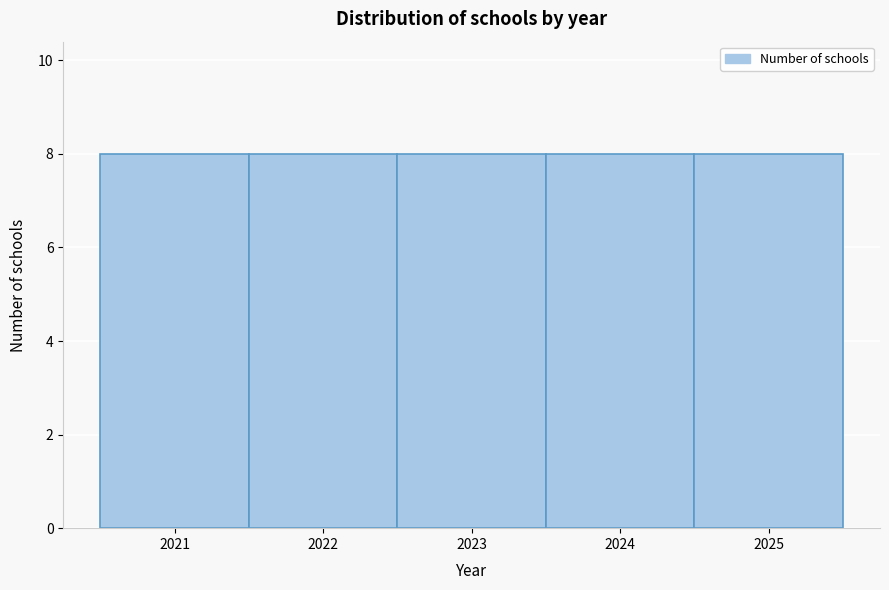

Reading left to right, list every bar in this chart as the range it spans on the x-axis followed by its height. The values are not printed on the chart, so give them approximately, as read against the axis.

2020.5 to 2021.5: 8
2021.5 to 2022.5: 8
2022.5 to 2023.5: 8
2023.5 to 2024.5: 8
2024.5 to 2025.5: 8